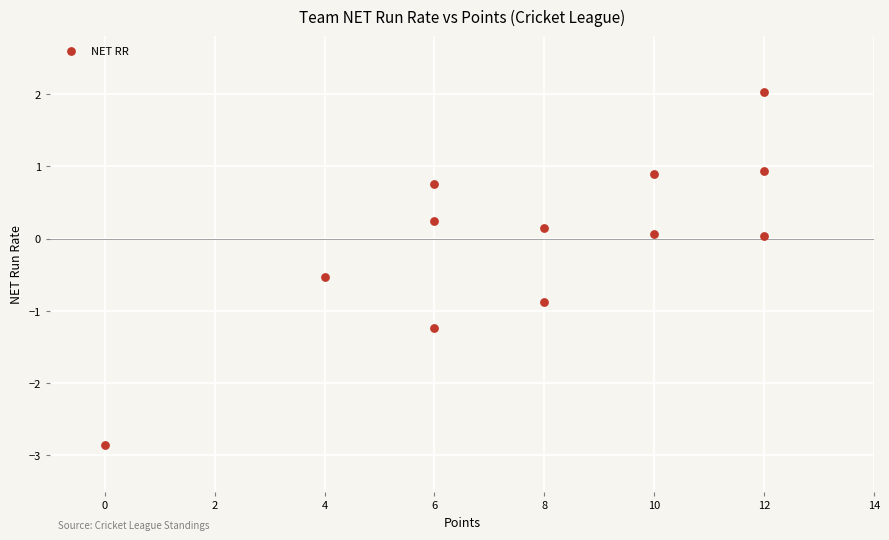

What is the range of X values (max minus min)?

12.0